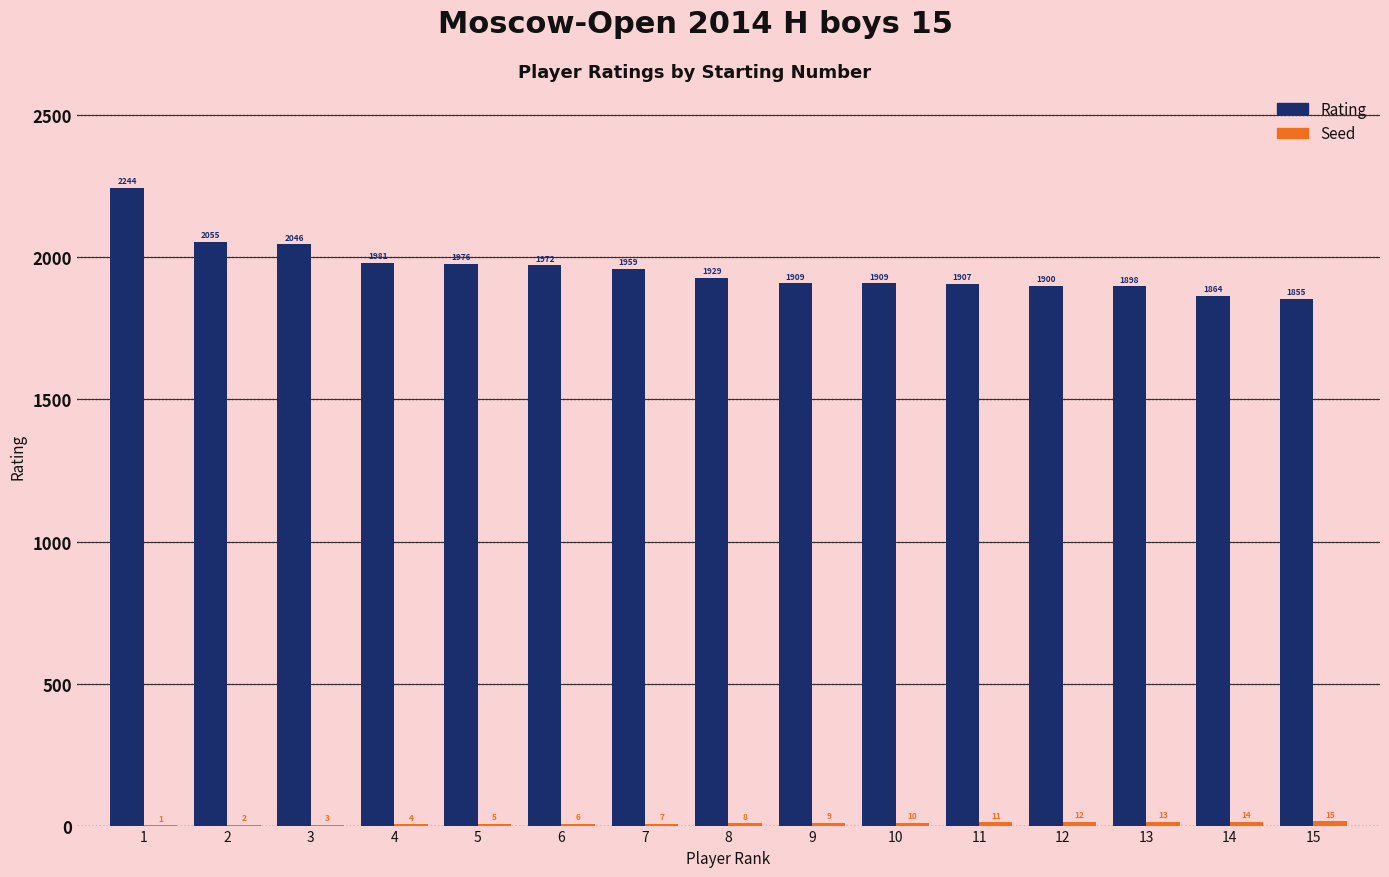

What is the total value across all series at 3?

2049